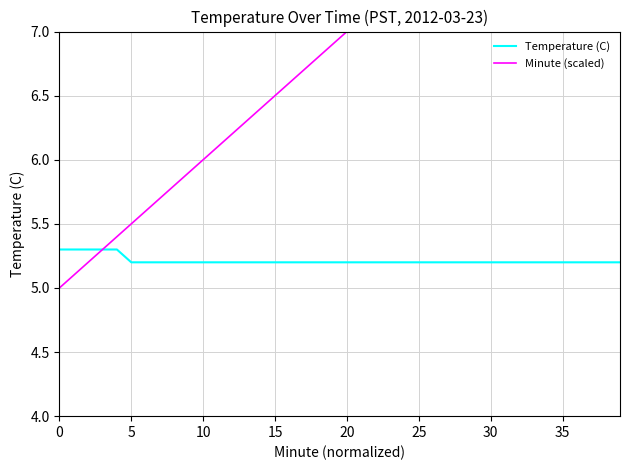

What is the total value across all series at 38?

14.0